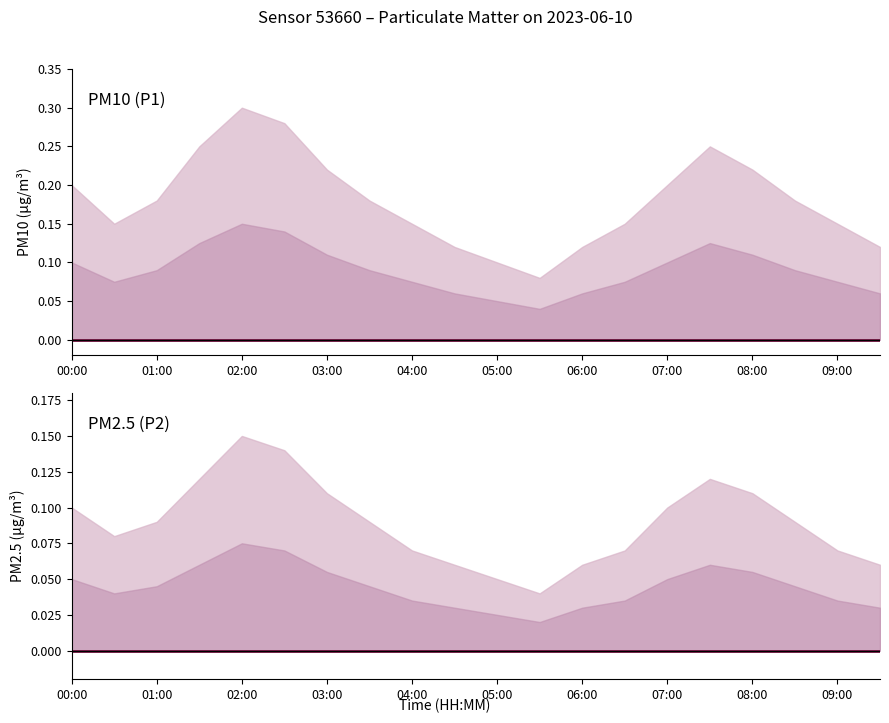

Reading left to right, transcribe all the data shown in this chart.

P1: 0.0	0.0	0.0	0.0	0.0	0.0	0.0	0.0	0.0	0.0	0.0	0.0	0.0	0.0	0.0	0.0	0.0	0.0	0.0	0.0
P1_upper: 0.2	0.1	0.2	0.2	0.3	0.3	0.2	0.2	0.1	0.1	0.1	0.1	0.1	0.1	0.2	0.2	0.2	0.2	0.1	0.1
P1_lower: 0.0	0.0	0.0	0.0	0.0	0.0	0.0	0.0	0.0	0.0	0.0	0.0	0.0	0.0	0.0	0.0	0.0	0.0	0.0	0.0
P2: 0.0	0.0	0.0	0.0	0.0	0.0	0.0	0.0	0.0	0.0	0.0	0.0	0.0	0.0	0.0	0.0	0.0	0.0	0.0	0.0
P2_upper: 0.1	0.1	0.1	0.1	0.1	0.1	0.1	0.1	0.1	0.1	0.1	0.0	0.1	0.1	0.1	0.1	0.1	0.1	0.1	0.1
P2_lower: 0.0	0.0	0.0	0.0	0.0	0.0	0.0	0.0	0.0	0.0	0.0	0.0	0.0	0.0	0.0	0.0	0.0	0.0	0.0	0.0